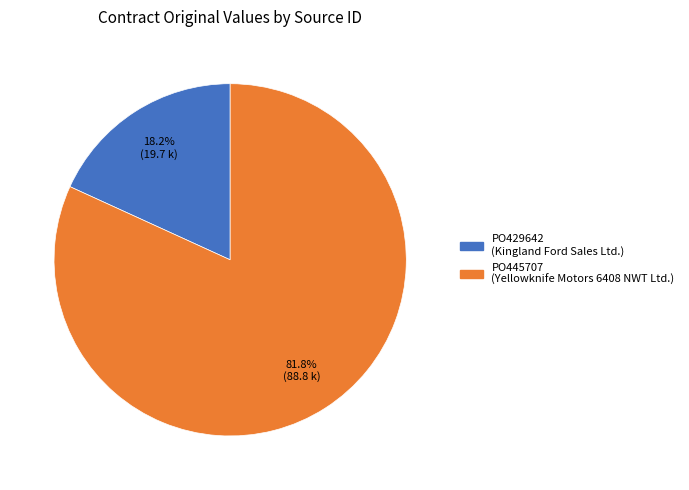

To the nearest percent, what is the difference between the PO445707 and PO429642 slice percentages?

64%